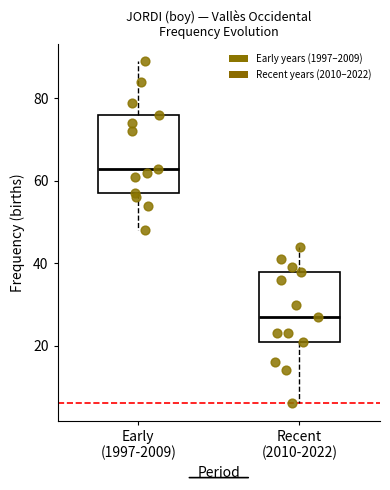

Where does the lower whisker of the box for Recent (2010-2022) end on the y-axis? The values are not printed on the chart, so give them approximately, as read against the axis.

6